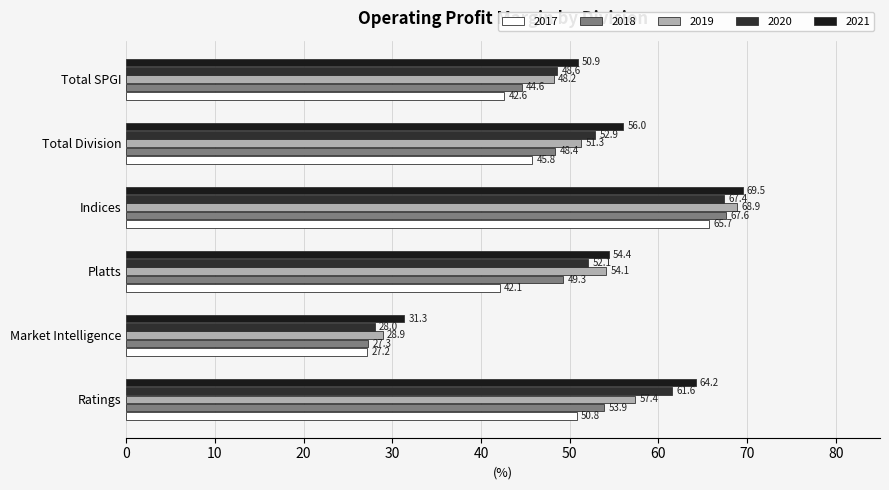

True or false: 2020 has a value of 28.0 at Market Intelligence.

True